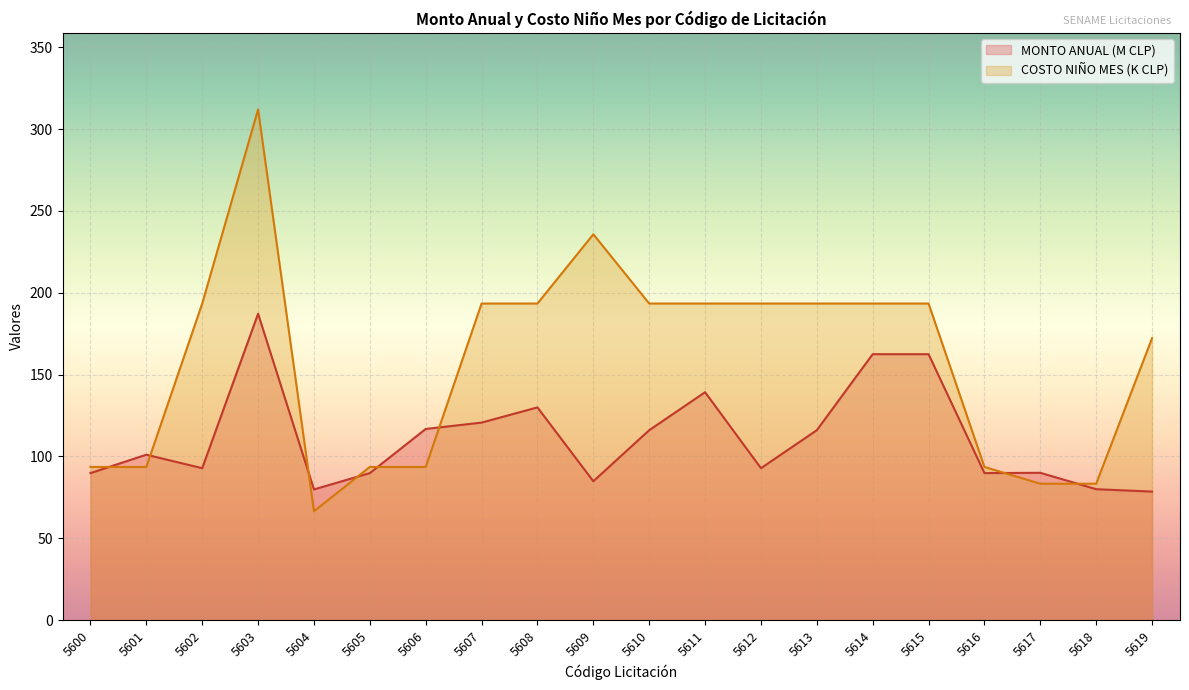

Reading left to right, list all the values displayed in this chart.

MONTO ANUAL (M): 89.9	101.1	92.9	187.2	79.9	89.9	116.8	120.7	130.0	84.9	116.1	139.3	92.9	116.1	162.5	162.5	89.9	90.0	80.0	78.6
COSTO NIÑO MES: 93.6	93.6	193.4	312.0	66.6	93.6	93.6	193.4	193.4	235.8	193.4	193.4	193.4	193.4	193.4	193.4	93.6	83.4	83.4	172.3